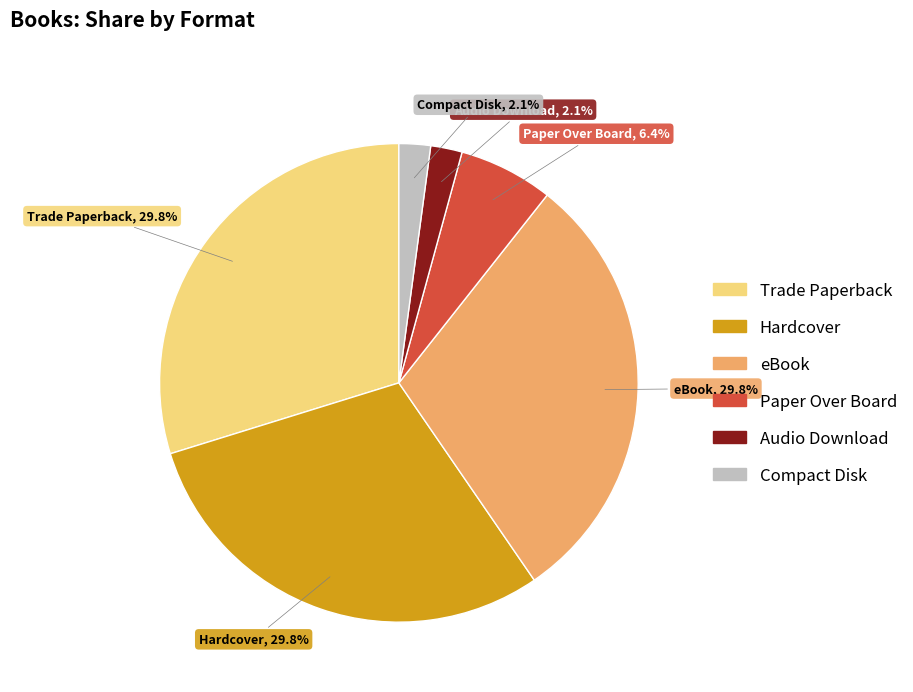

Combined, do Hardcover and Paper Over Board account for over 50%?

No